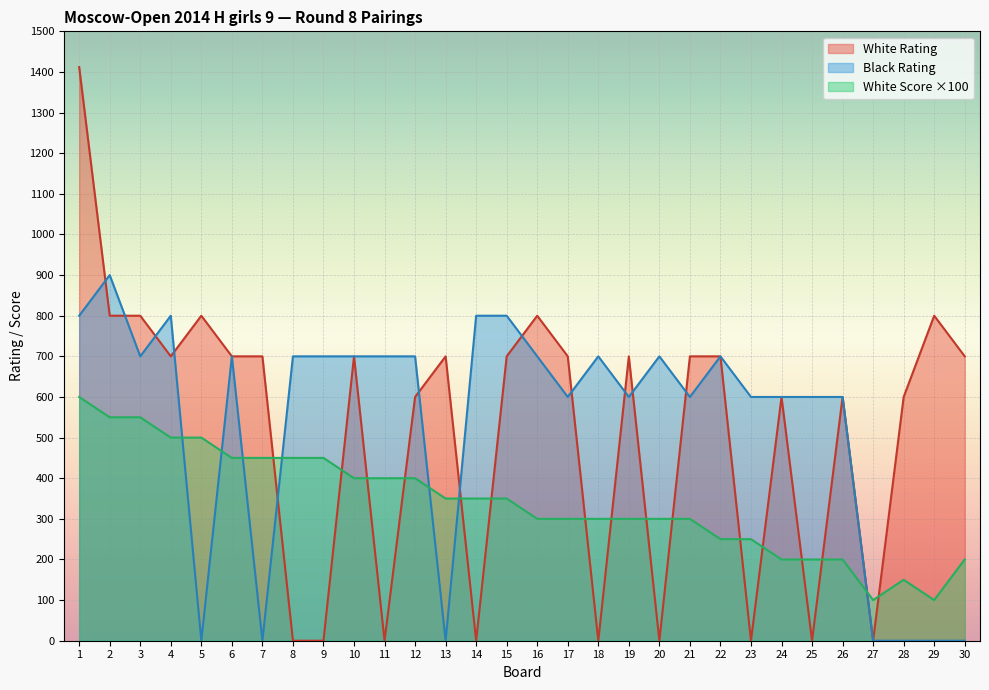

True or false: White Score has a value of 600 at 1.

True